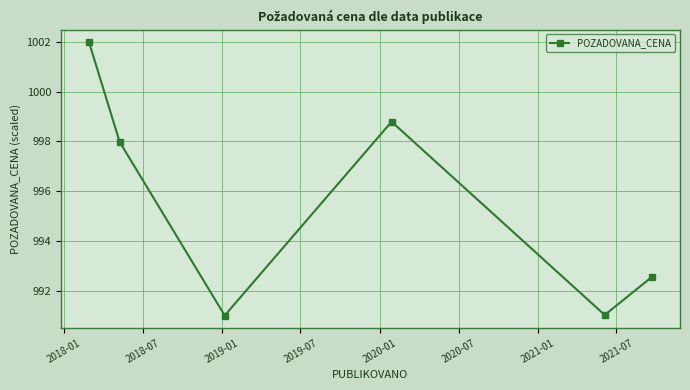

What is the value of the 1st point from the left?

1002.0